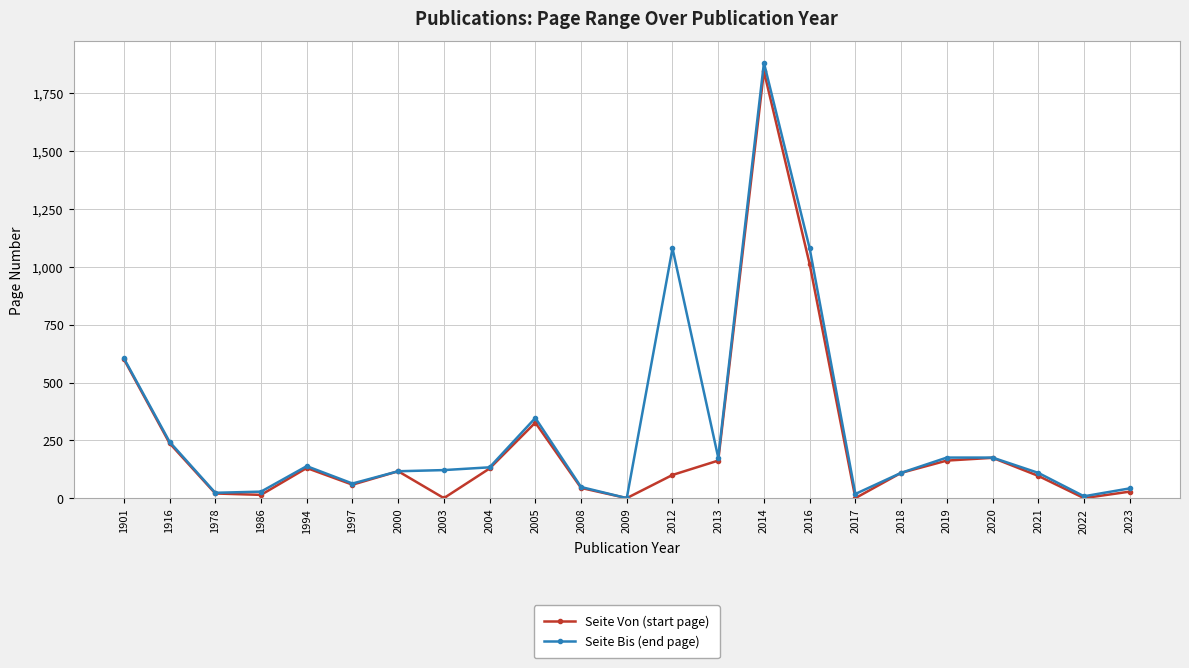

The Seite Von (start page) series shows 97 at 2021. True or false?

True